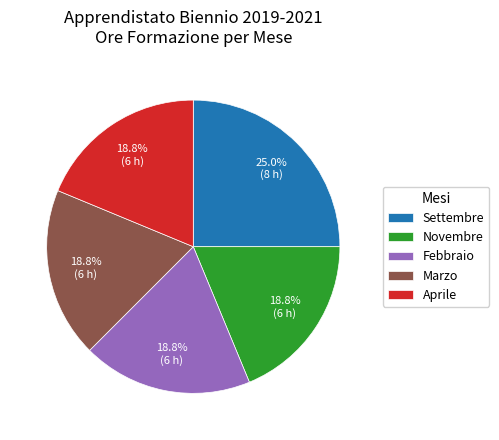

Is there any slice that represents more than half of the pie?

No